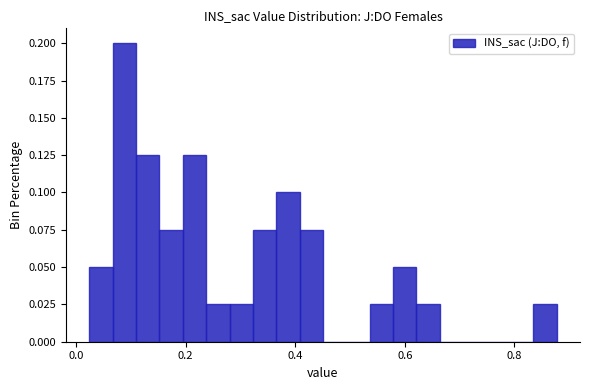

Read against the x-axis, roughly where is the centre of the tallest bar?

0.08